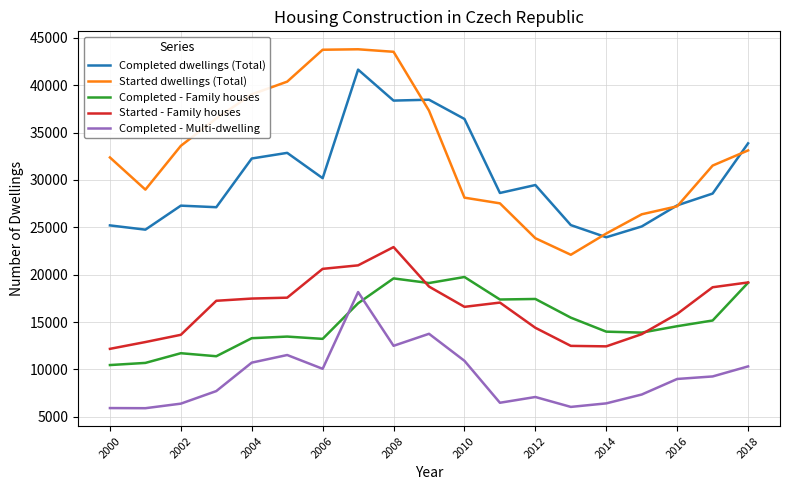

Which series has the largest total across all categories?

Started dwellings (Total)